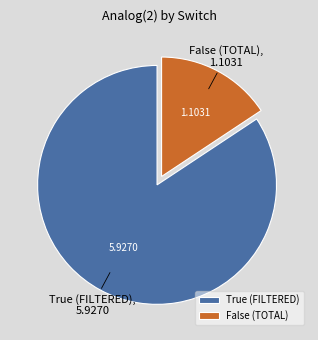

Rank the categories by value from lowest to highest.

False (TOTAL), True (FILTERED)